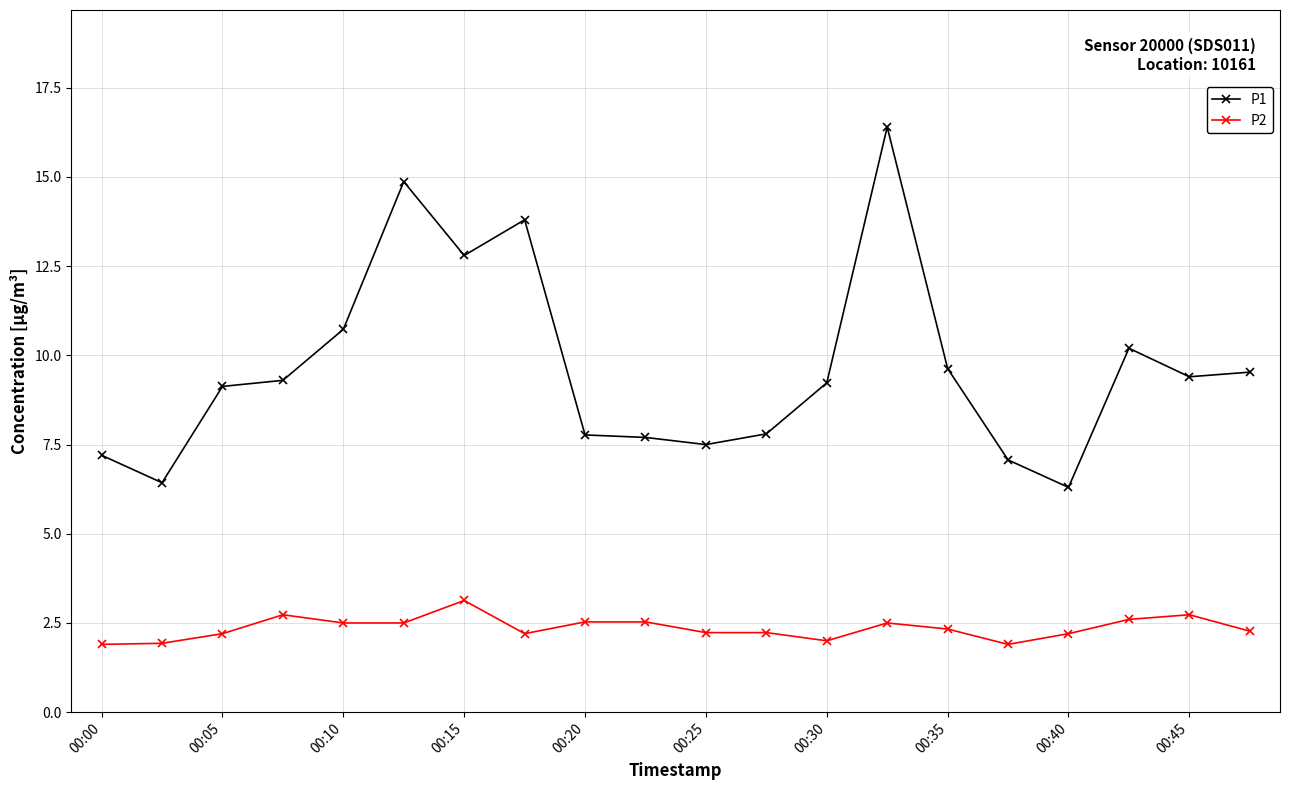

True or false: P2 and P1 cross at least once.

False